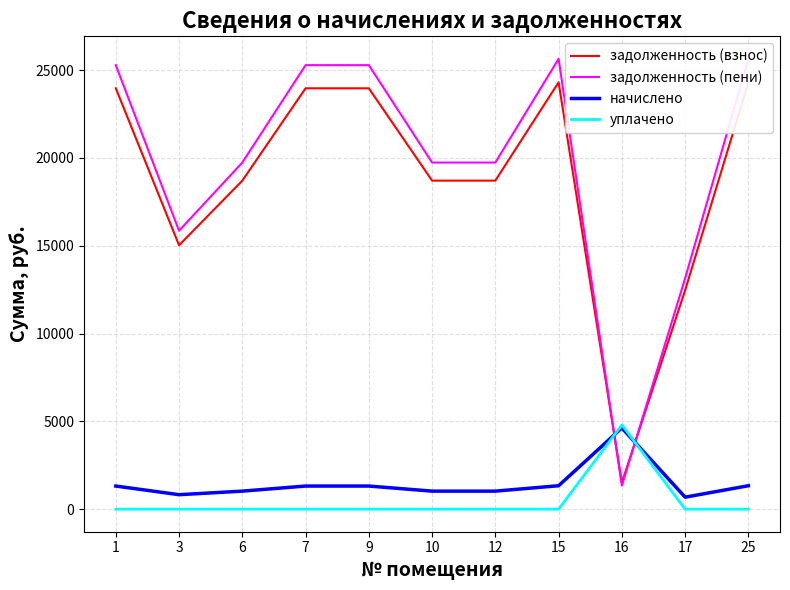

What is the difference between the задолженность (пени) values at 12 and 7?

5546.2